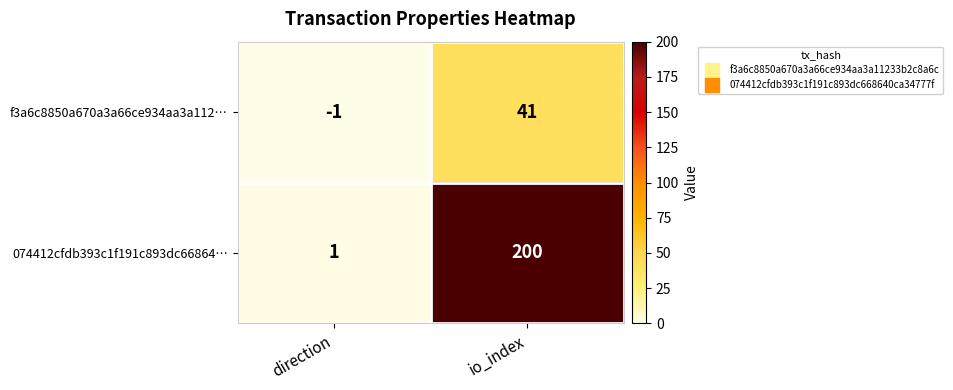

How many data points in f3a6c8850a670a3a66ce934aa3a112… are less than 41?

1